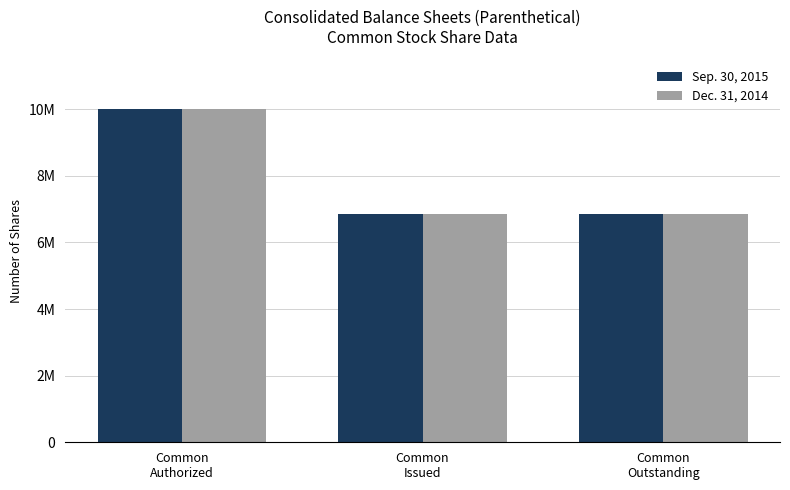

Are the bars grouped side by side (vs. stacked)?

Yes